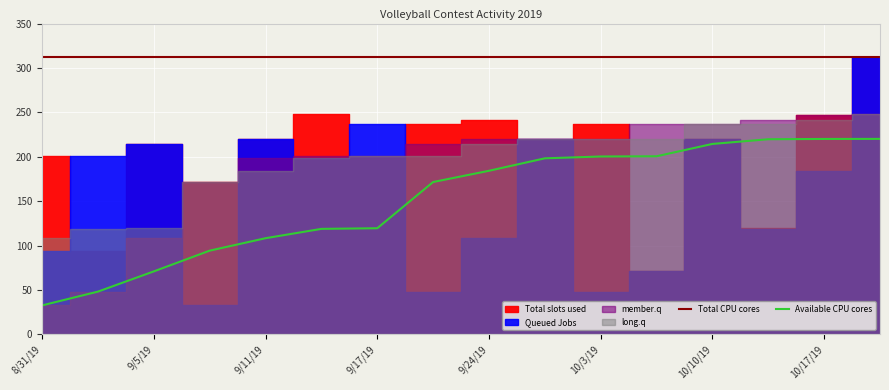

What is the value of the Total CPU cores point at the 2nd from the left?

312.6